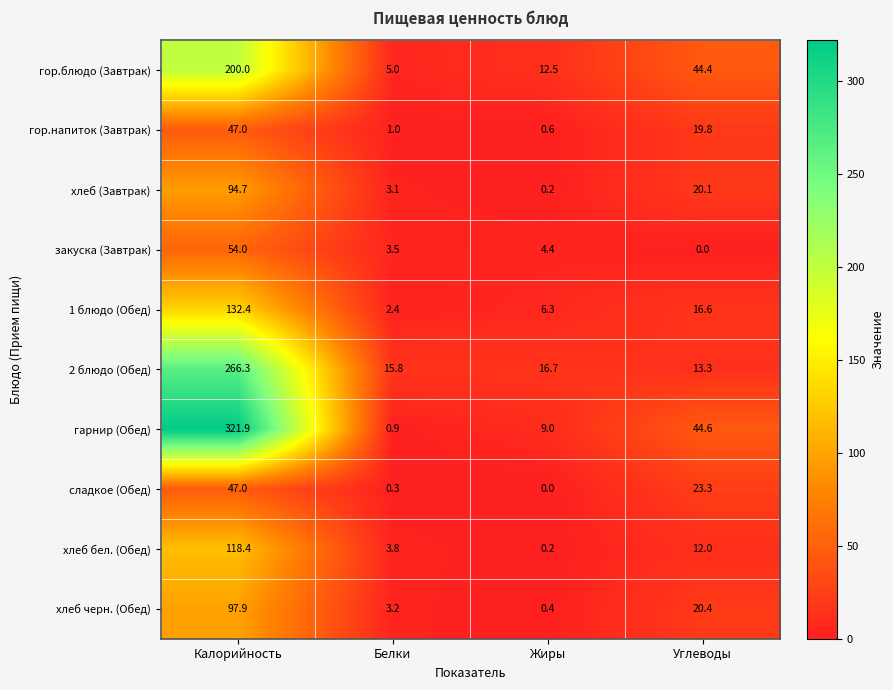

At which category does the chart reach its peak across all series?

Калорийность